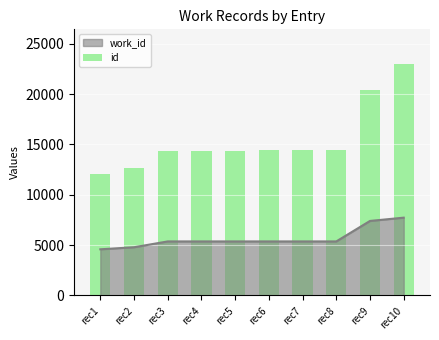

Rank the categories by value from highest to lowest.

rec10, rec9, rec8, rec7, rec6, rec5, rec4, rec3, rec2, rec1